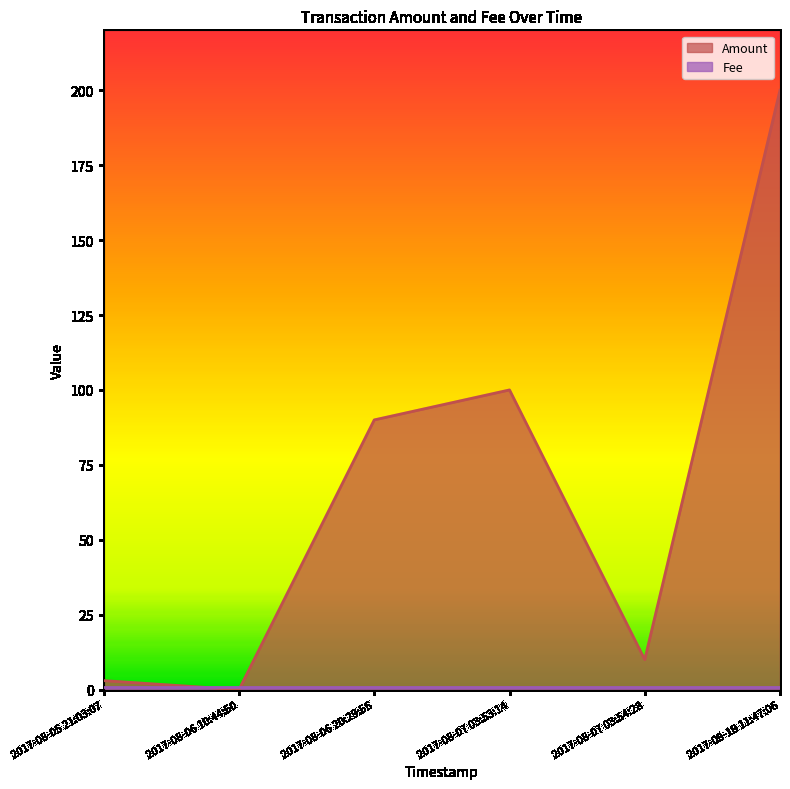

True or false: Amount has a value of 36 at 2017-08-07 03:53:14.

False